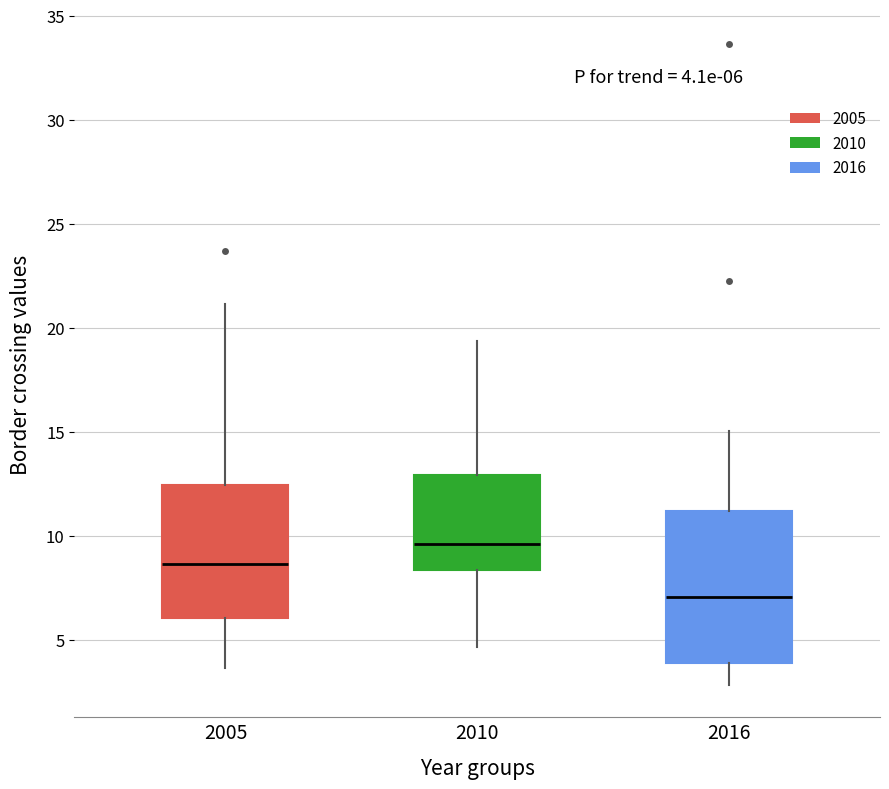

Which box has the highest median line?

2010